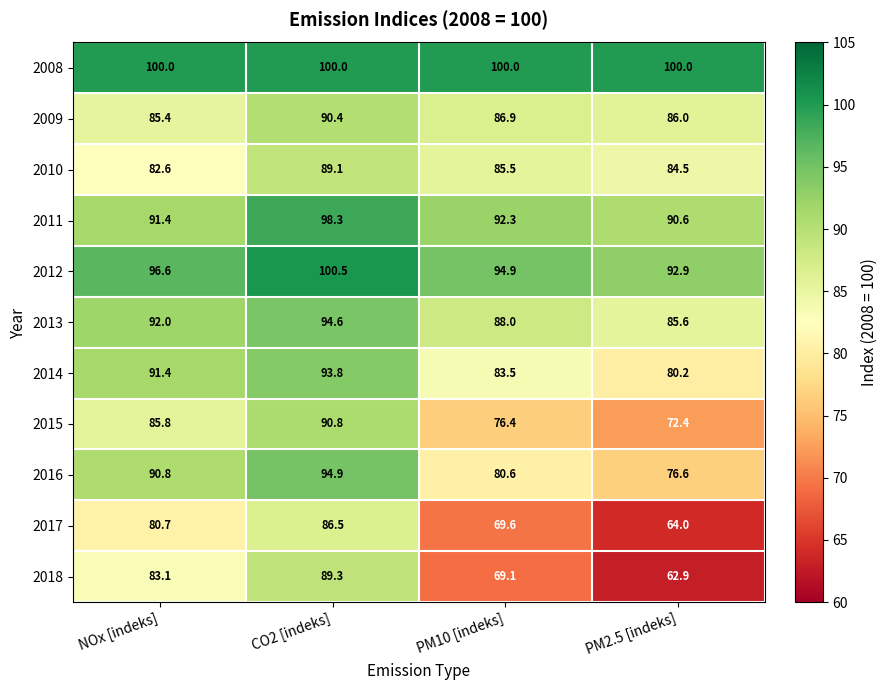

Is it true that 2008 equals 154.9 at PM10 [indeks]?

False